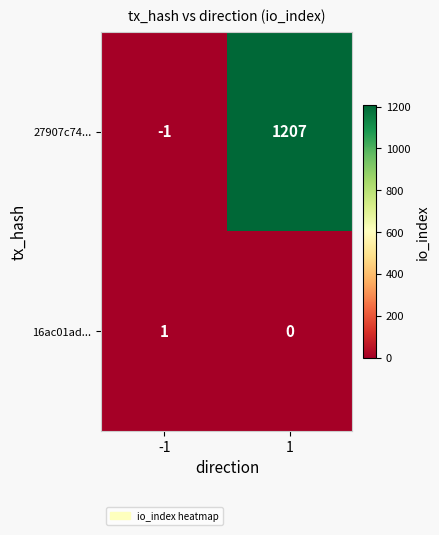

The 27907c74... series shows 1939 at 1. True or false?

False